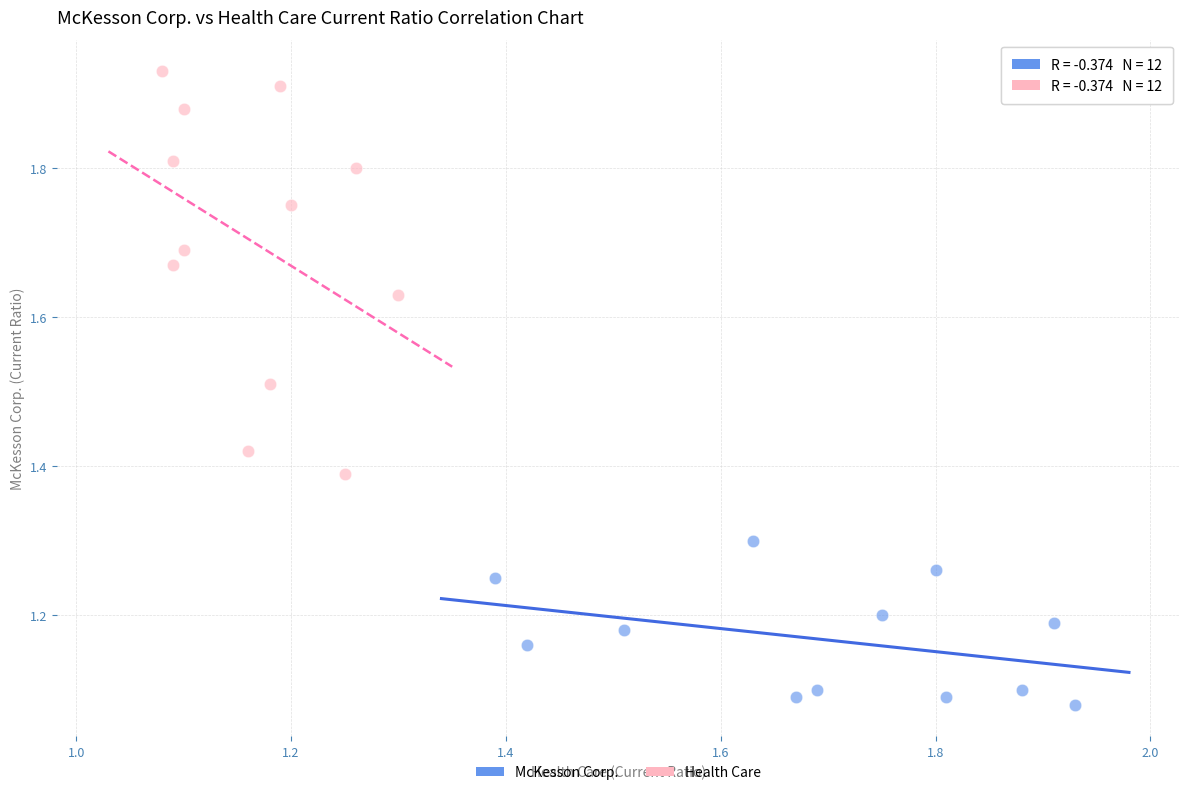

Which series contains the lowest Y value?

McKesson Corp.